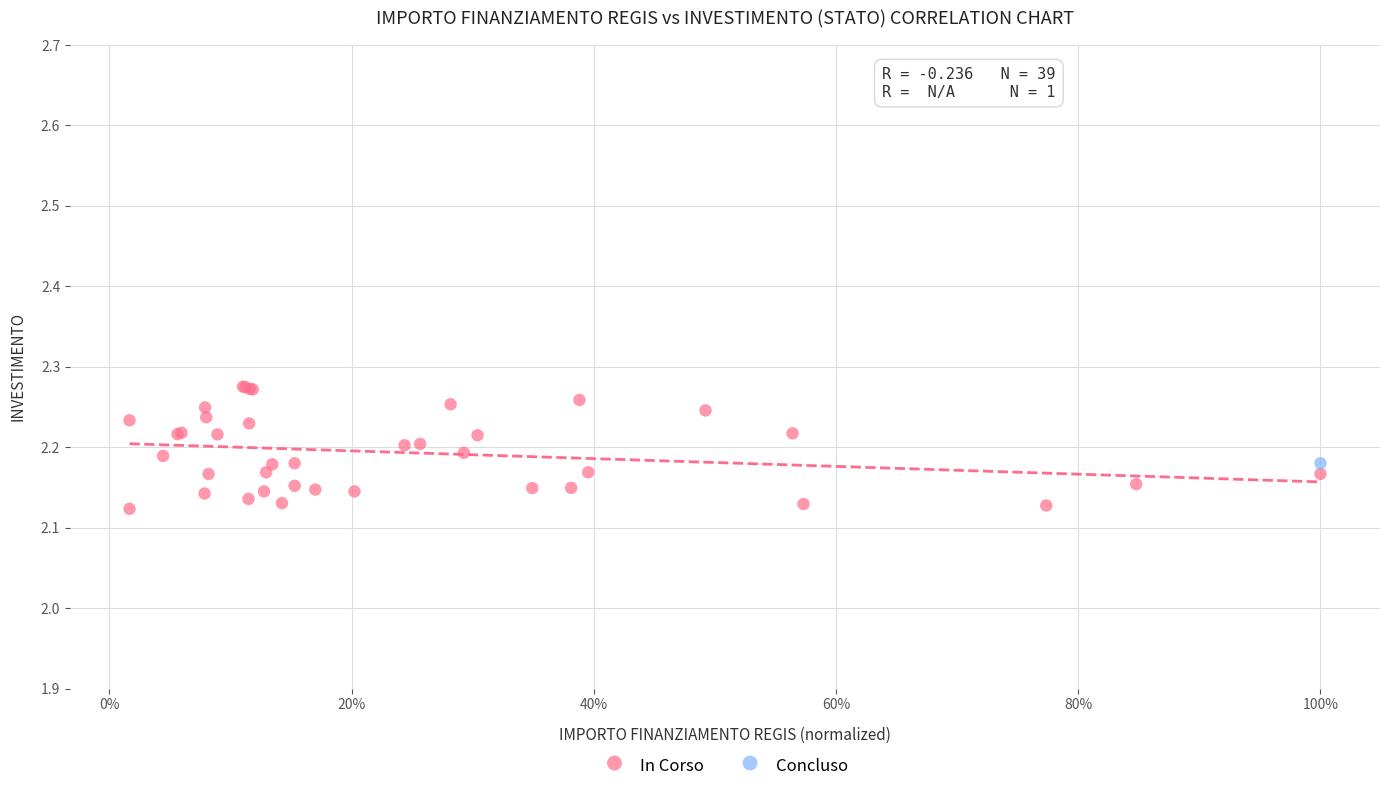

What are all the series names shown in the legend?

In Corso, Concluso